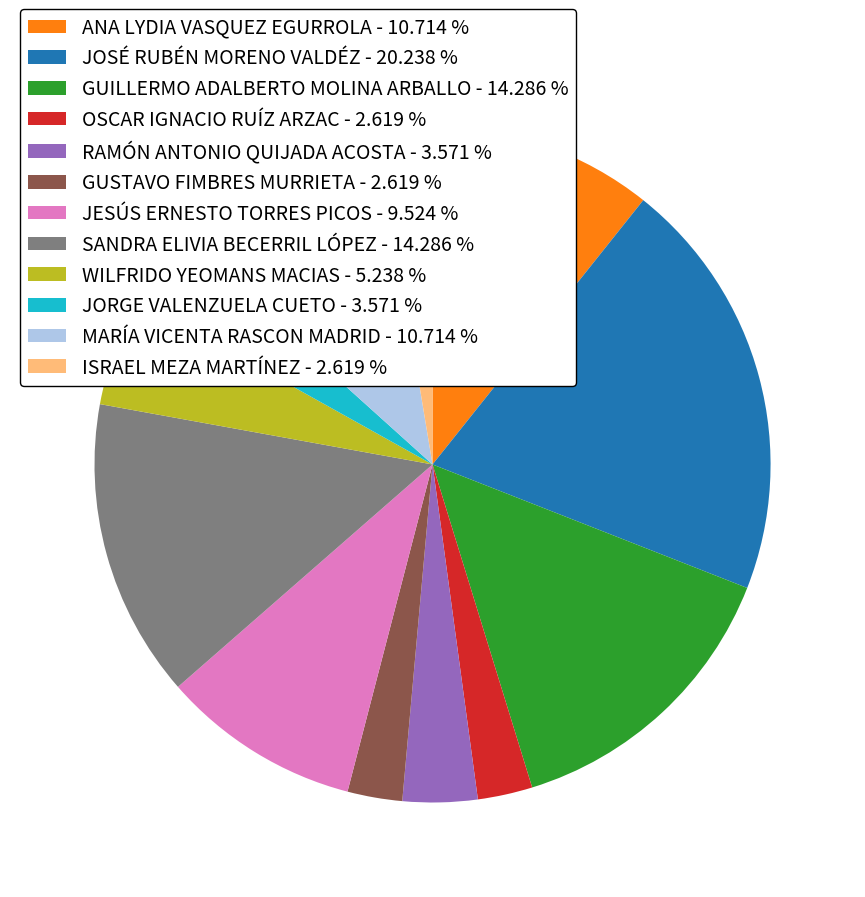

Is the sum of JORGE VALENZUELA CUETO - 3.571 % and RAMÓN ANTONIO QUIJADA ACOSTA - 3.571 % greater than half?

No